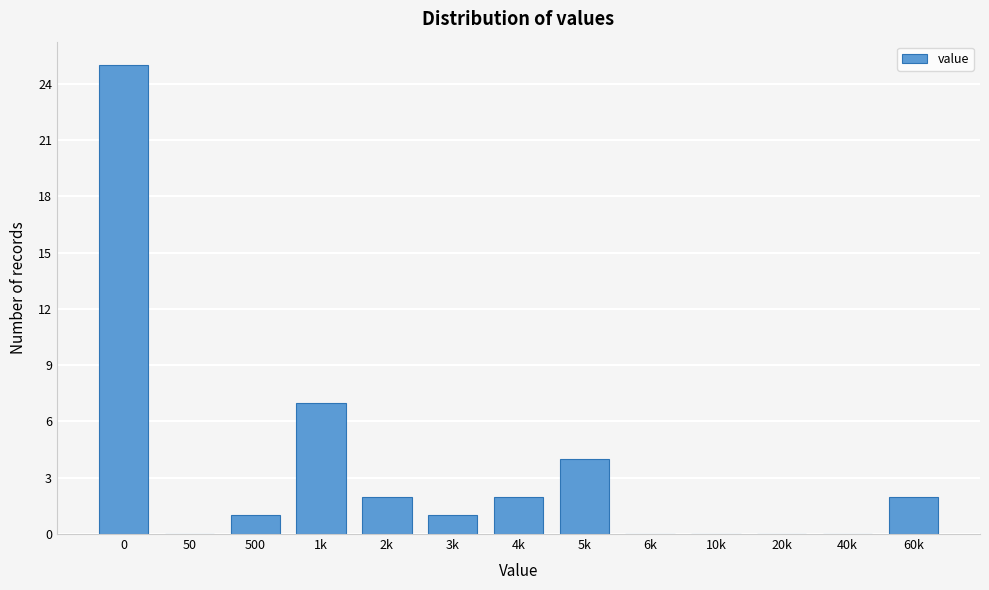

Reading right to left, what are all the values shown in this chart?

60k=2	40k=0	20k=0	10k=0	6k=0	5k=4	4k=2	3k=1	2k=2	1k=7	500=1	50=0	0=25